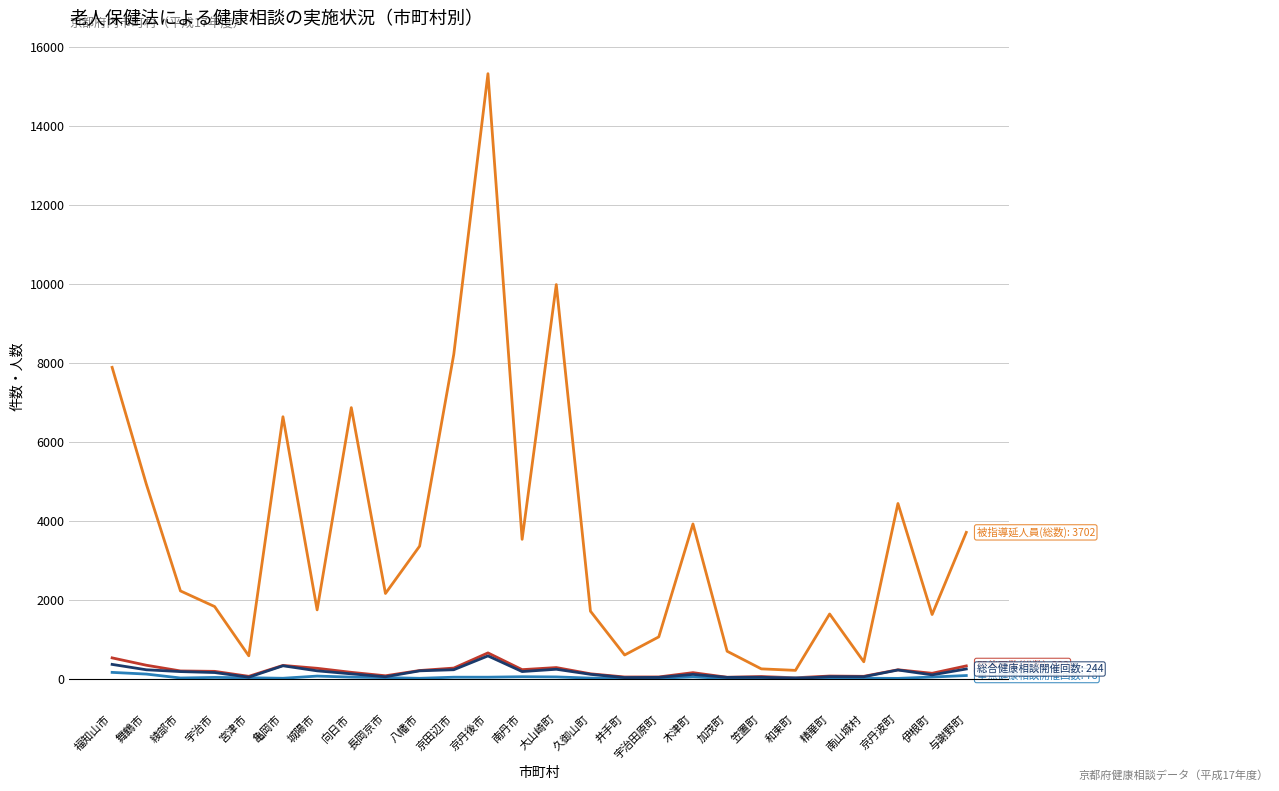

What is the difference between the highest and lowest values at 和束町?

206